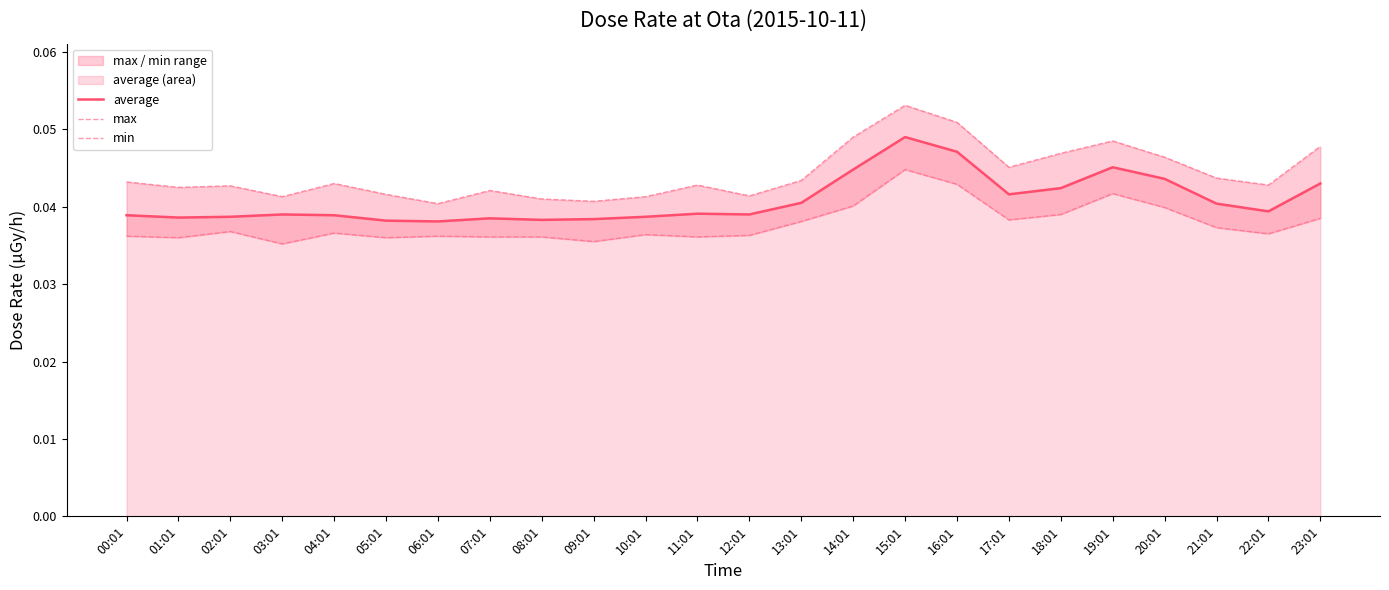

Which has a higher value, 02:01 or 10:01?

02:01